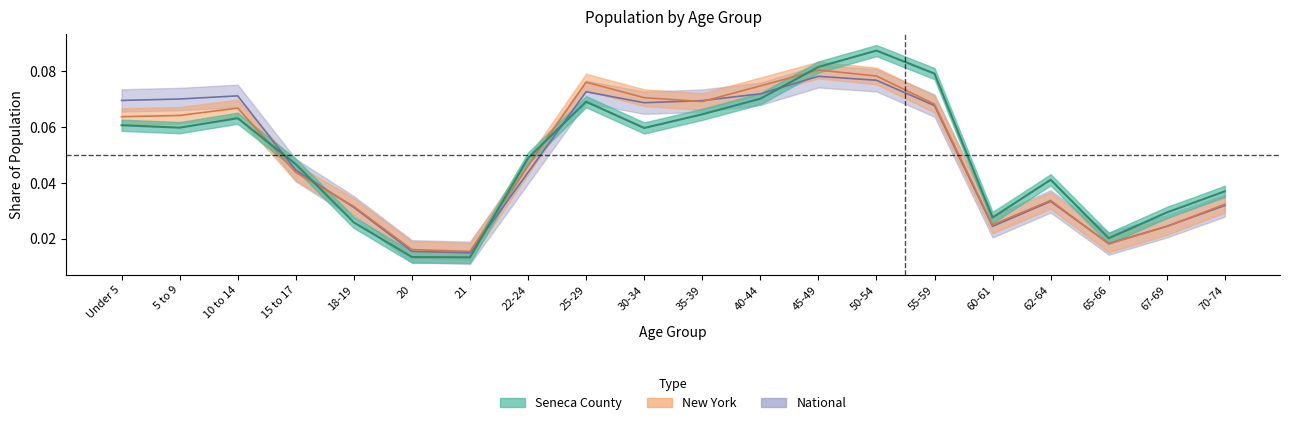

Which series ends up on top after the final intersection of New York and National?

New York